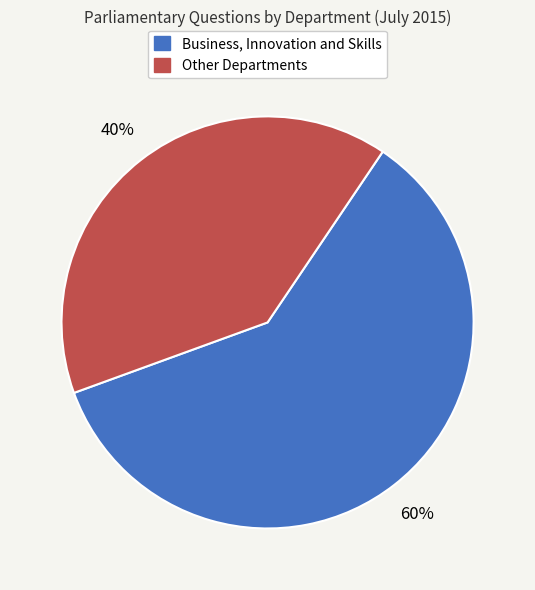

To the nearest percent, what is the average slice percentage?

50%